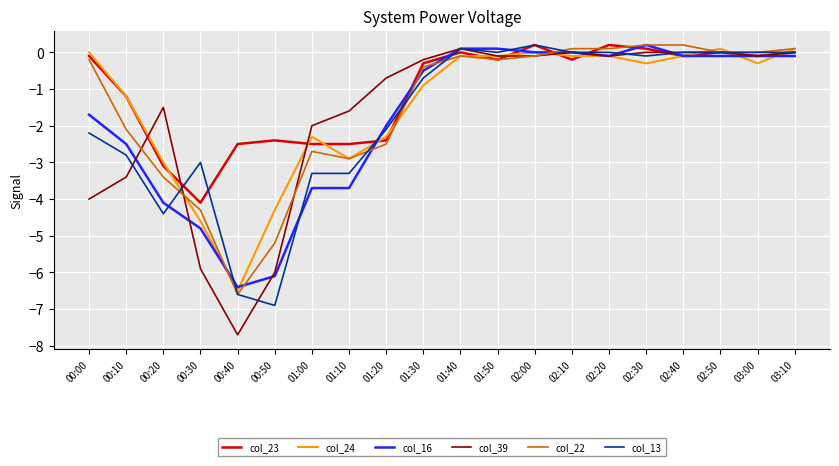

The value of col_39 at 00:00 is -4.0. True or false?

True